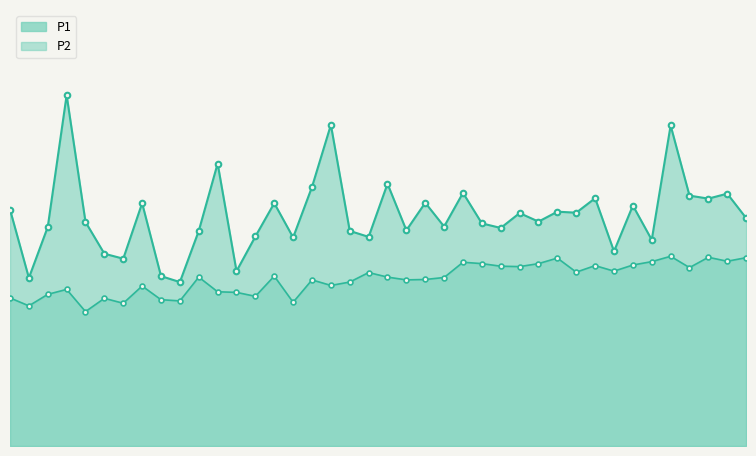

List the series in order of their overall mean, highest first.

P1, P2